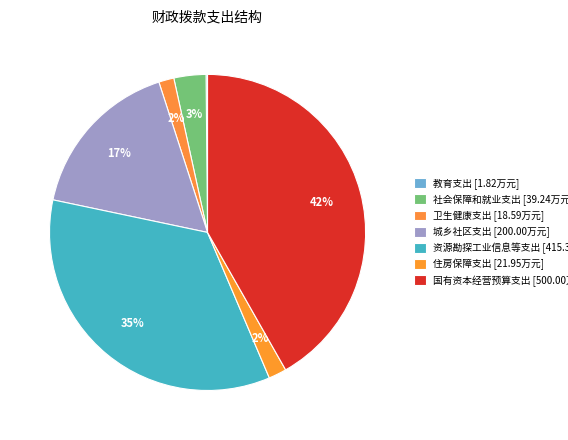

To the nearest percent, what is the difference between the largest and smallest slice percentages?

42%